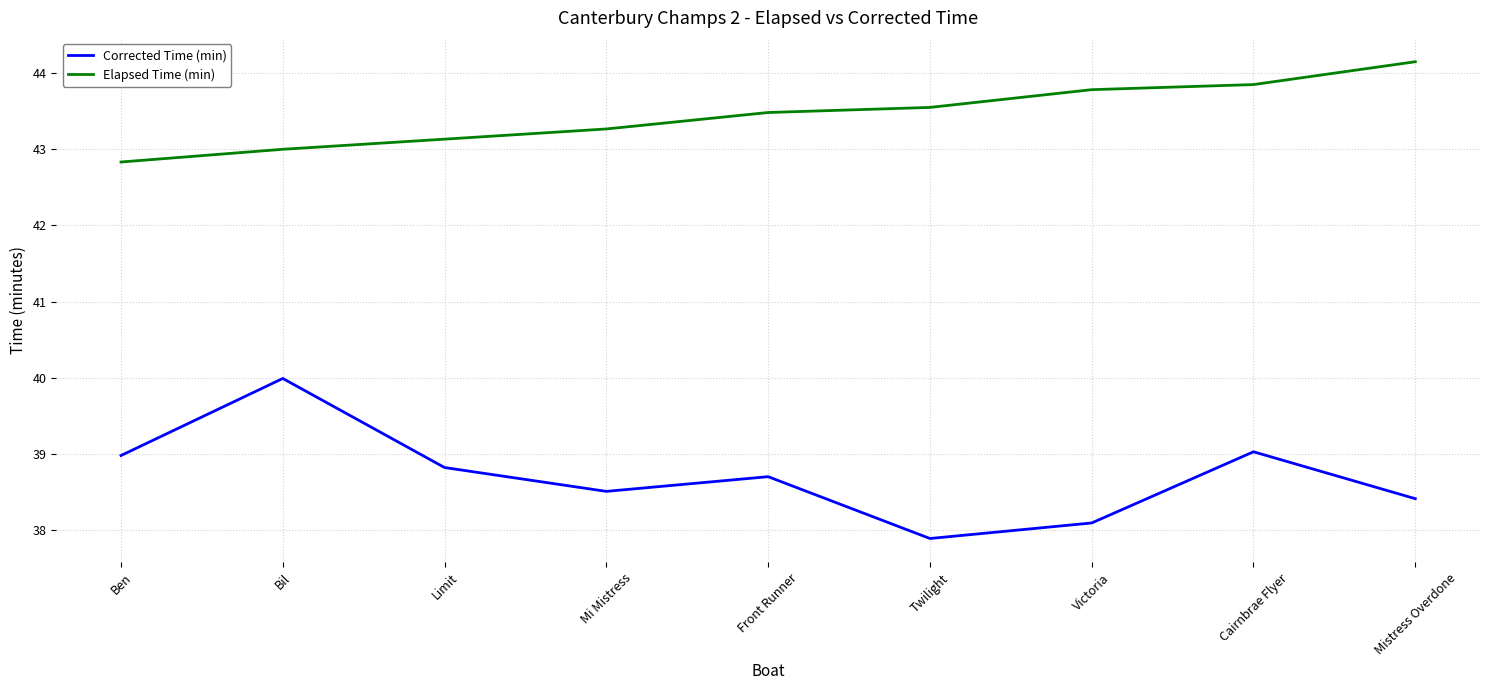

What position from the right is Bil?

8